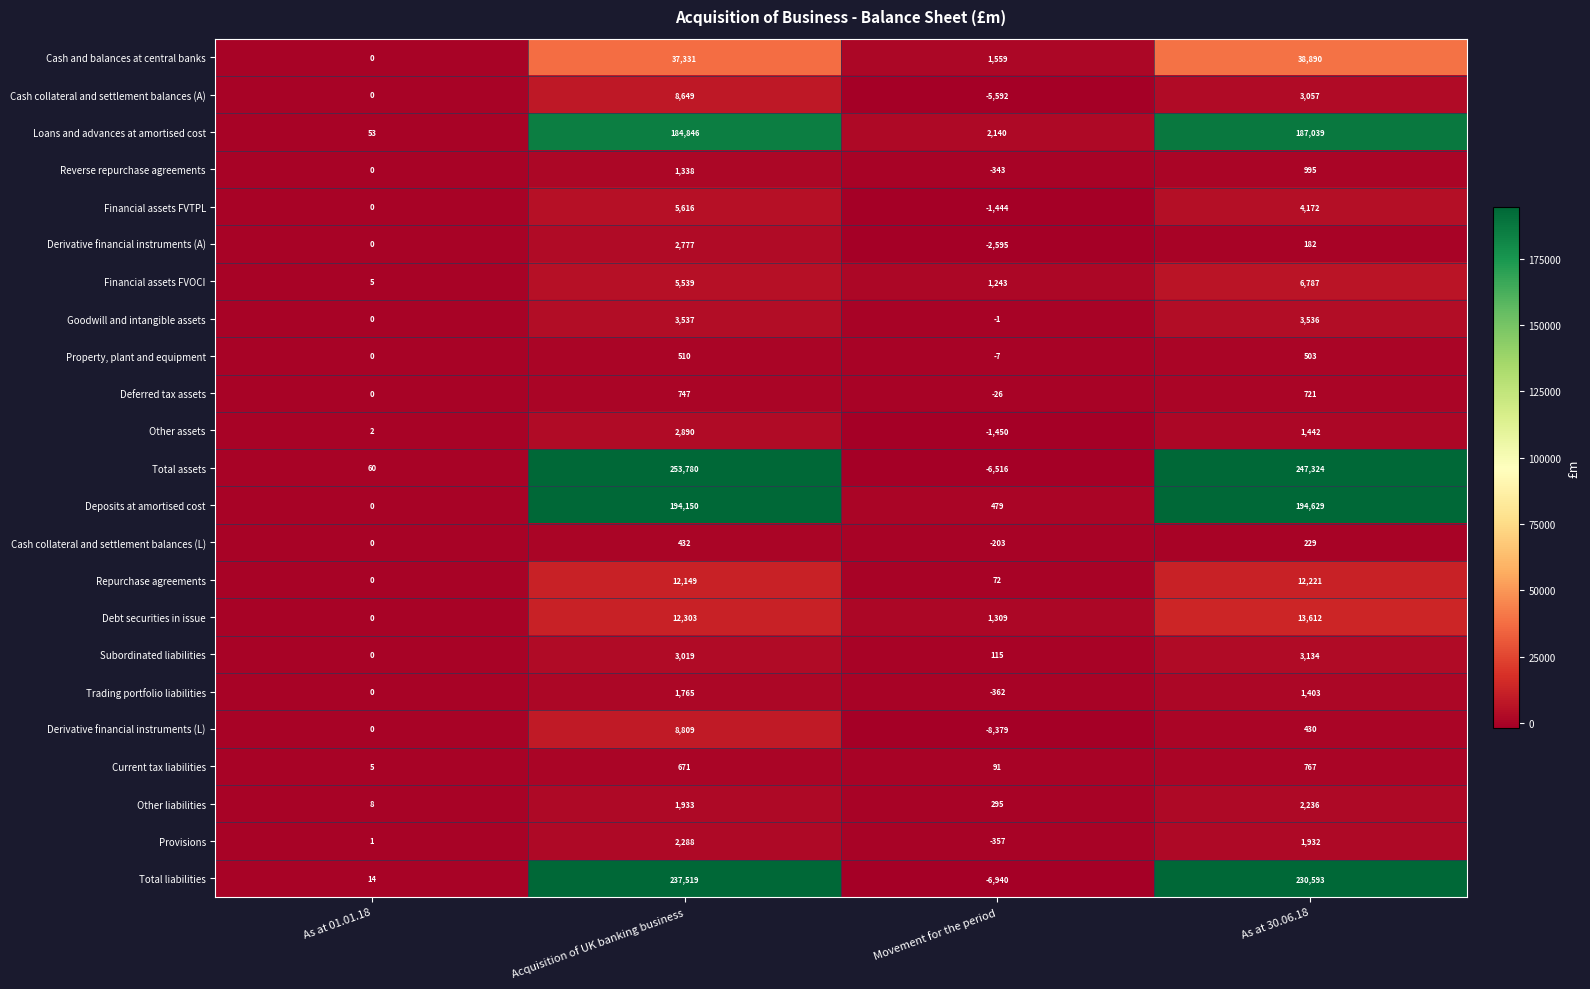

What is the greatest value displayed?

253780